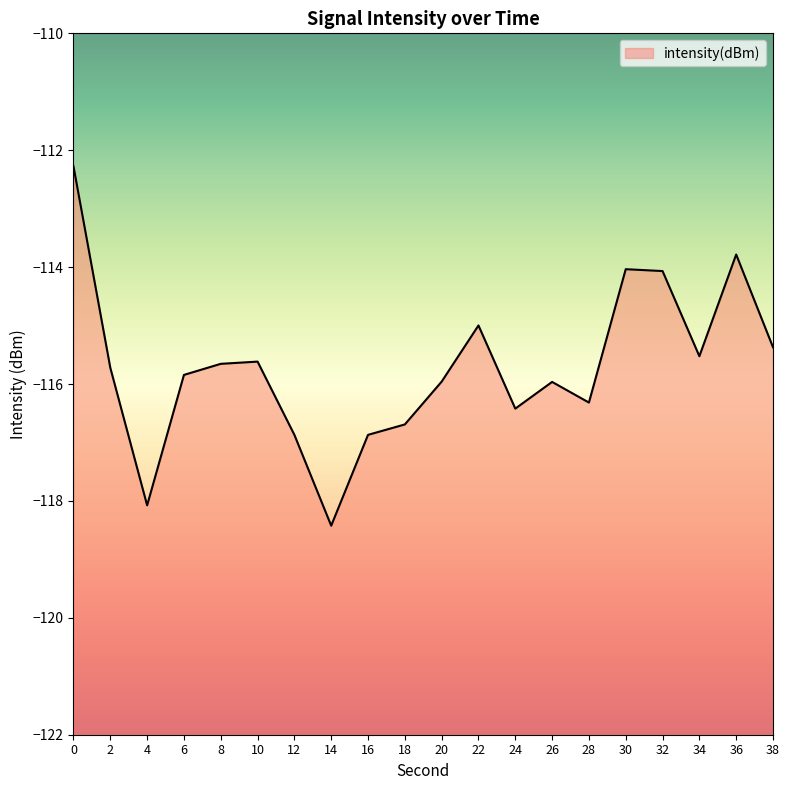

Does the chart display data point markers on the line(s)?

No